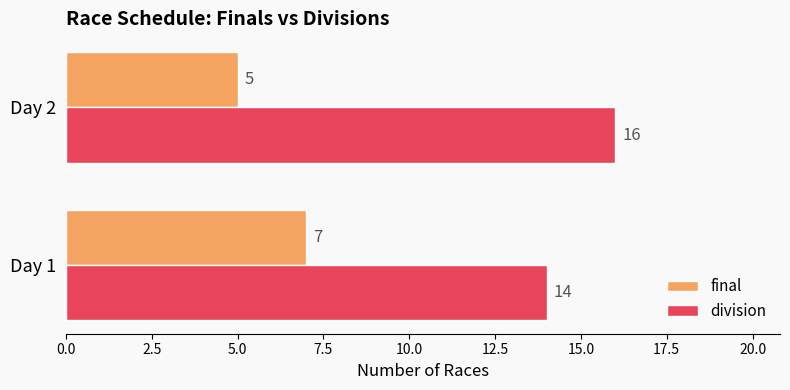

Rank the series by their average value, from highest to lowest.

division, final